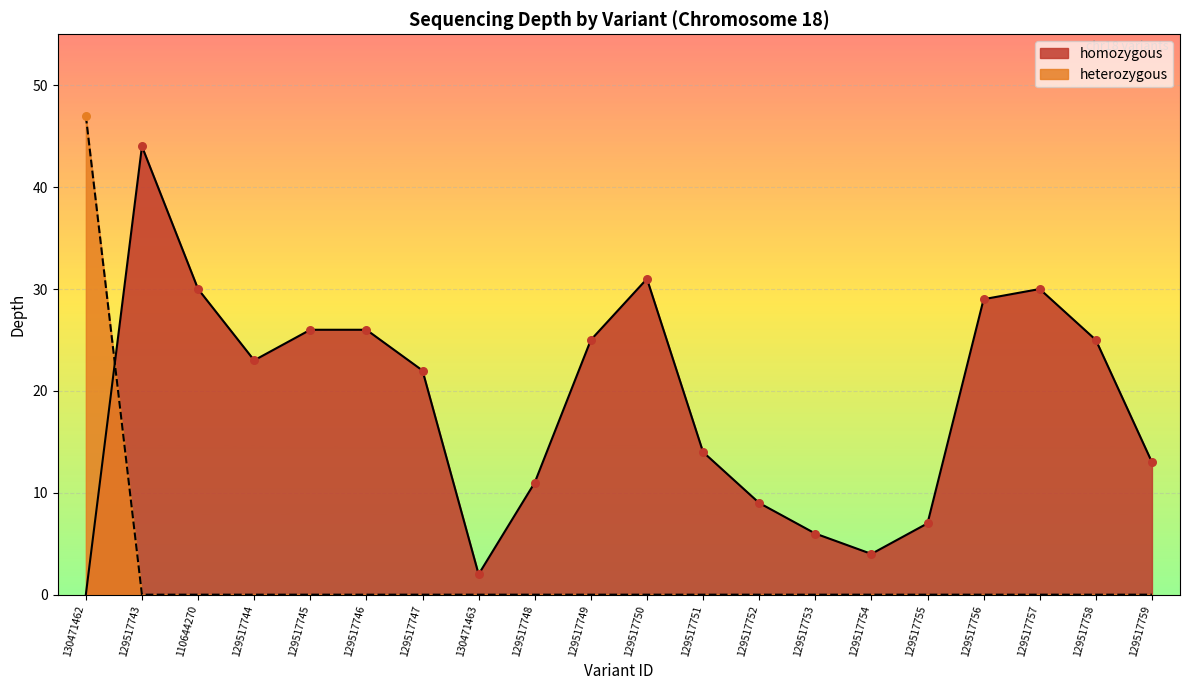

What is the ratio of the value at 129517758 to the value at 129517743?

0.6